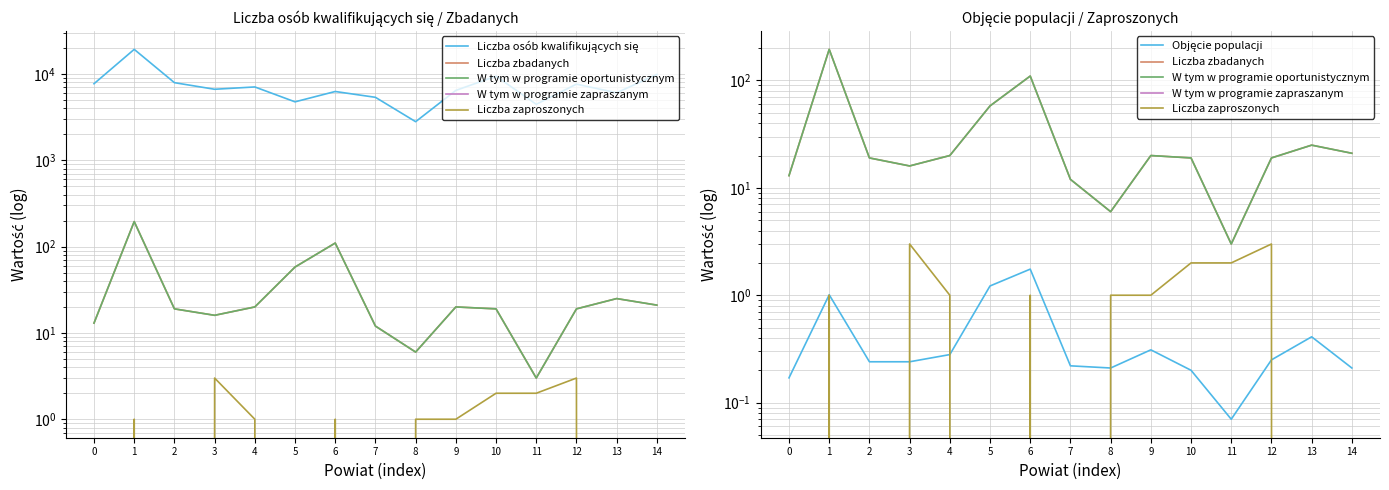

What are all the series names shown in the legend?

Liczba osób kwalifikujących się, Liczba zbadanych, W tym w programie oportunistycznym, W tym w programie zapraszanym, Liczba zaproszonych, Objęcie populacji